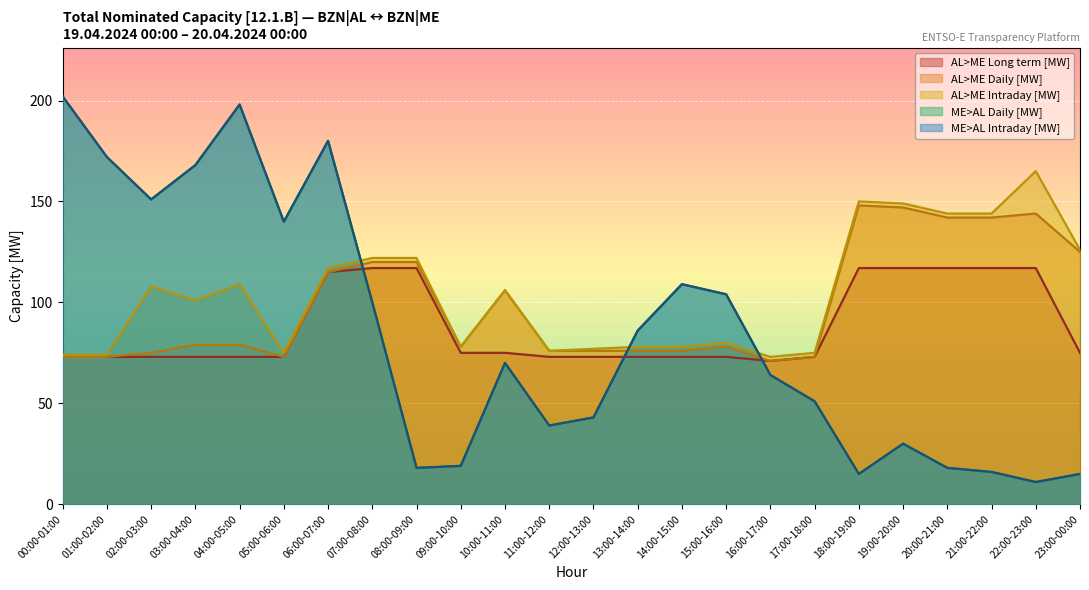

What is the difference between the second highest and minimum values in the AL>ME Daily [MW] series?

76